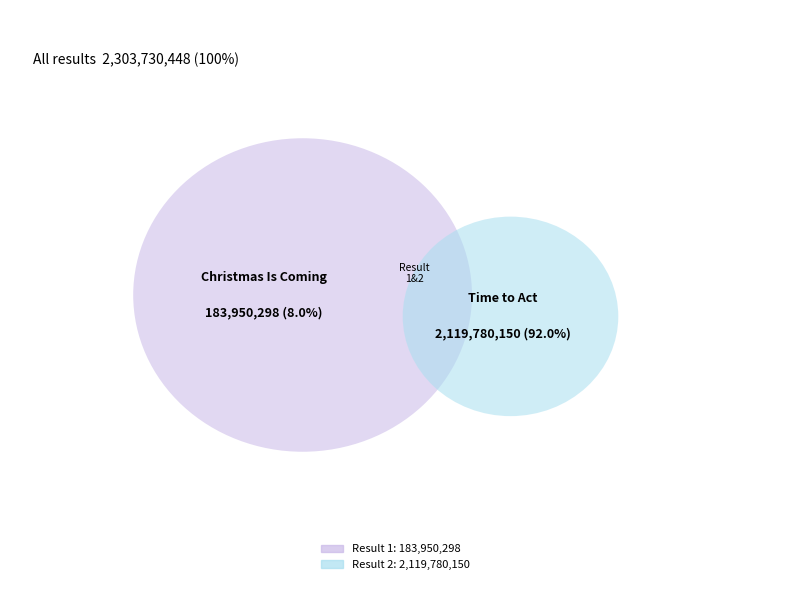

Rank the categories by value from highest to lowest.

2, 1